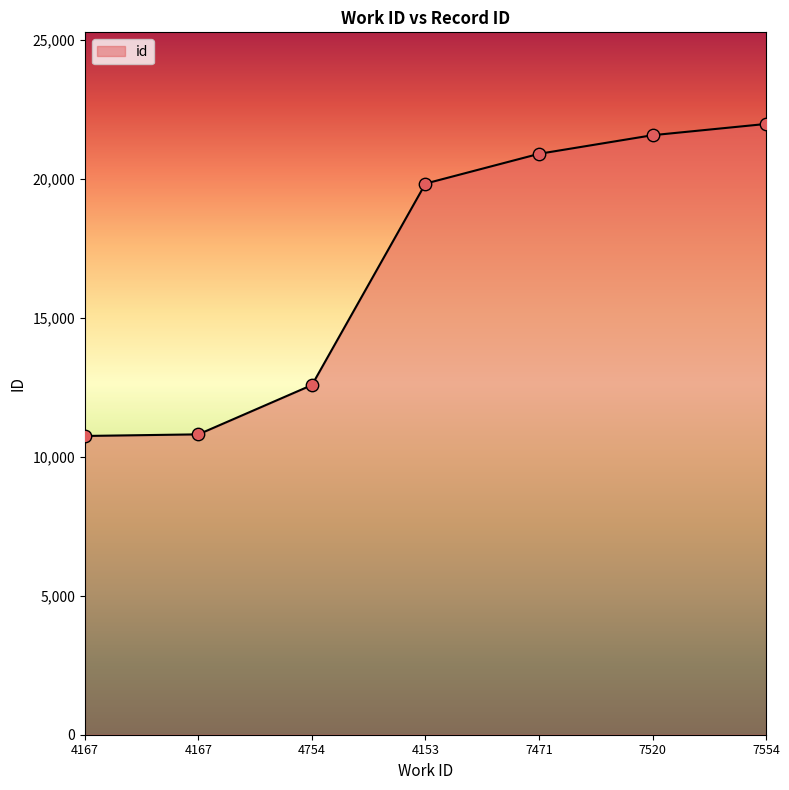

What is the change in value from 4167 to 7554?

+11170